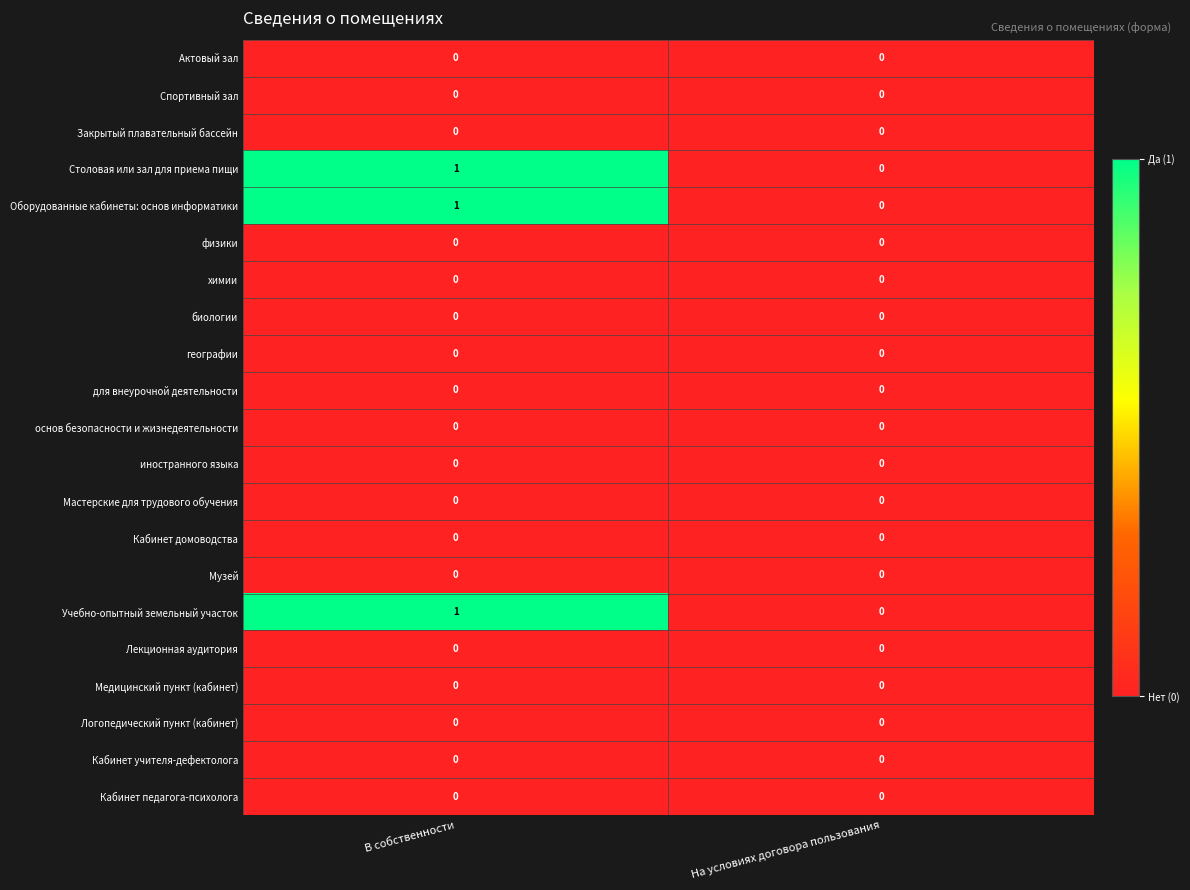

At which category is the sum across all series the highest?

В собственности